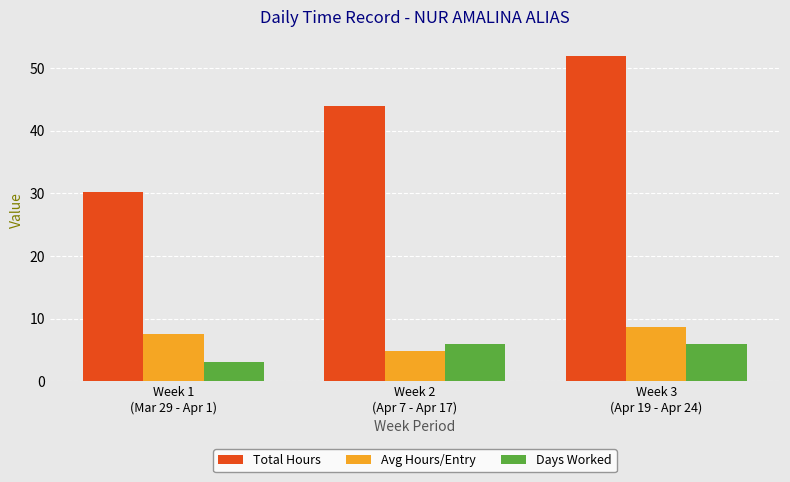

What is the greatest value displayed?

51.9